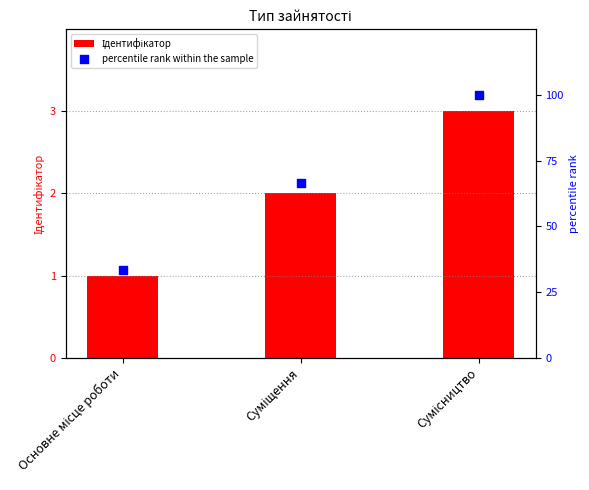

At which category is the sum across all series the highest?

Сумісництво